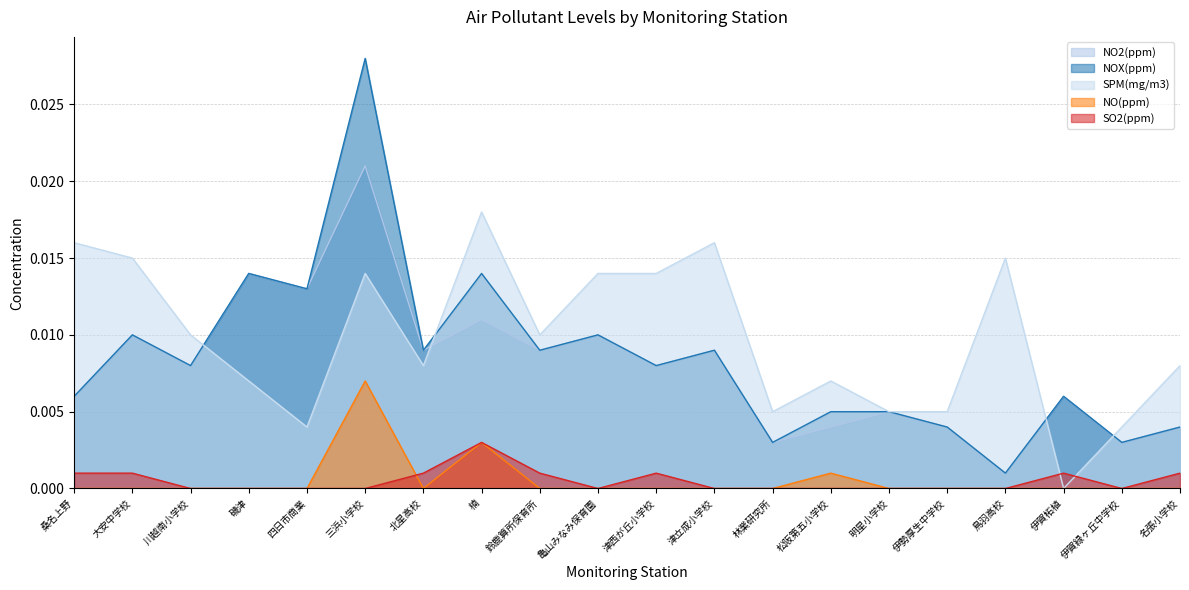

List the series in order of their peak value, highest first.

NOX(ppm), NO2(ppm), SPM(mg/m3), NO(ppm), SO2(ppm)